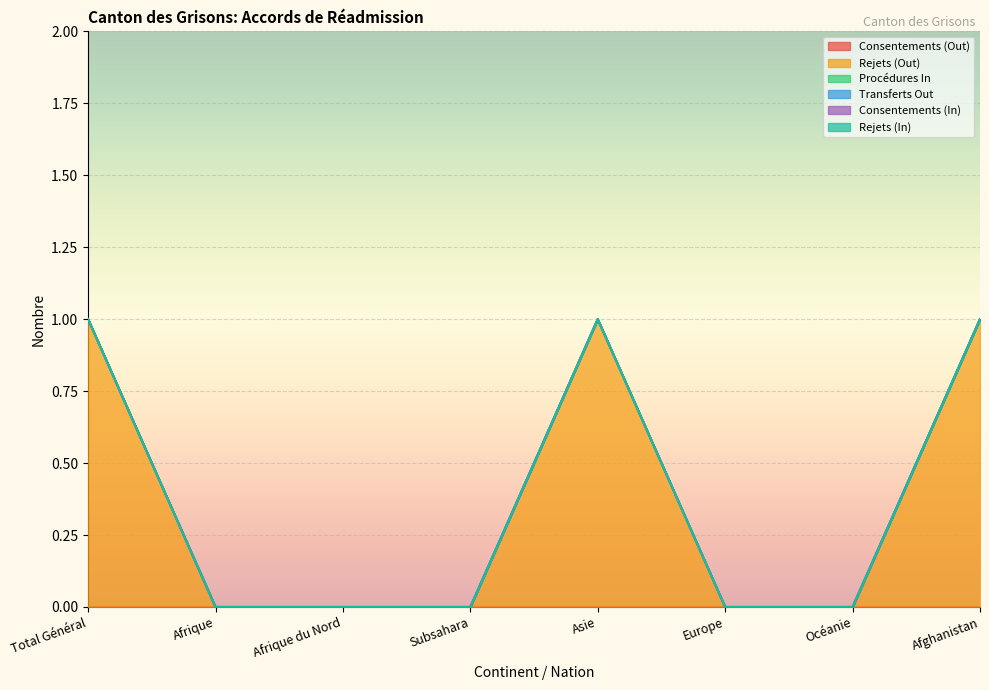

True or false: Transferts Out has more than 2 interior local peaks.

False